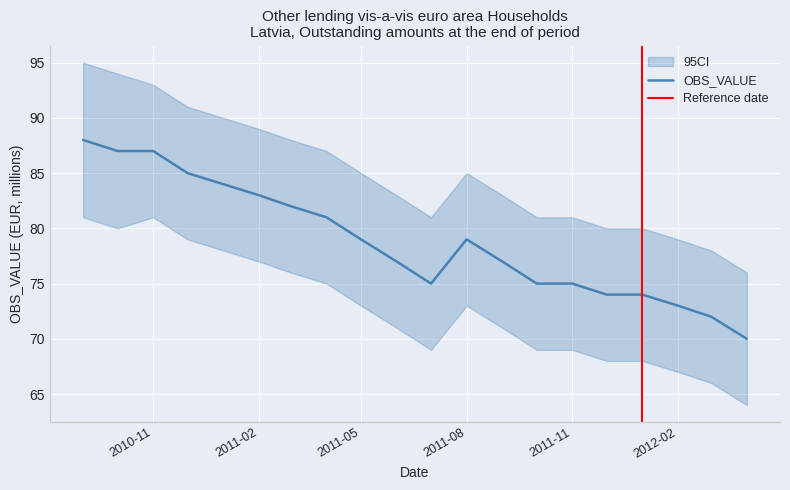

The OBS_VALUE series shows 133 at 2011-02. True or false?

False